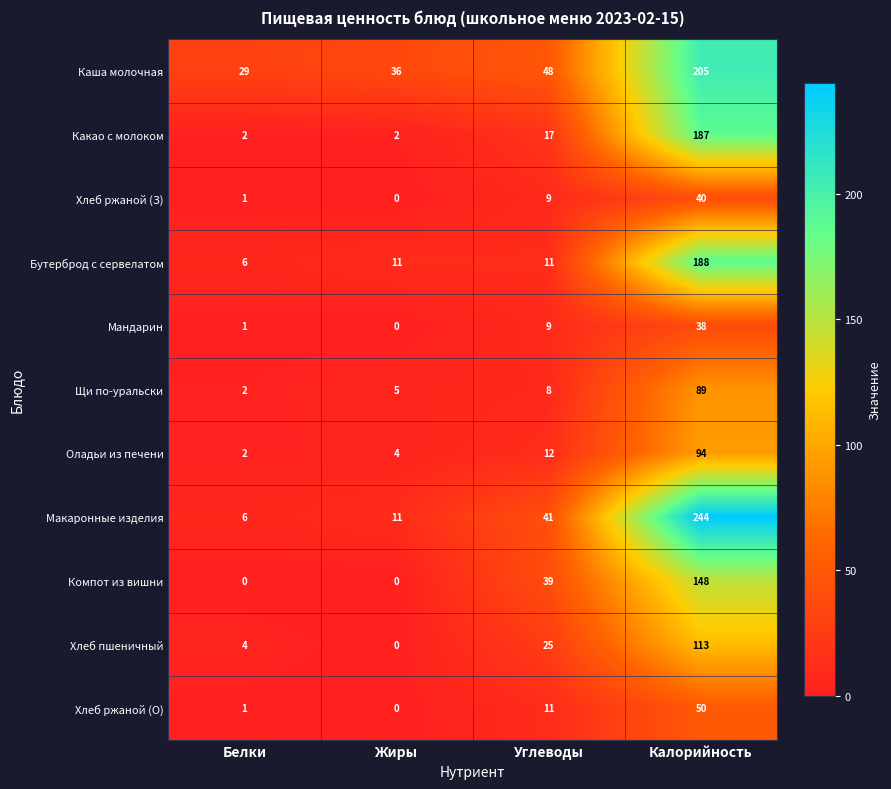

At how many categories does at least one series exceed 206?

1